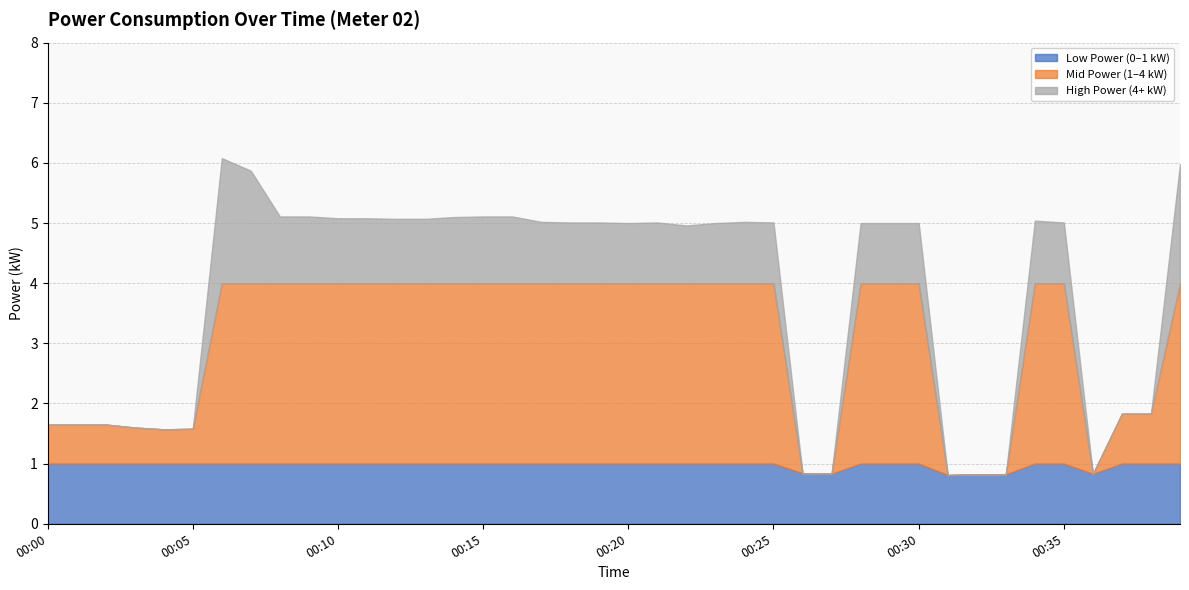

Reading left to right, transcribe all the data shown in this chart.

1.6	1.6	1.6	1.6	1.6	1.6	6.1	5.9	5.1	5.1	5.1	5.1	5.1	5.1	5.1	5.1	5.1	5.0	5.0	5.0	5.0	5.0	5.0	5.0	5.0	5.0	0.8	0.8	5.0	5.0	5.0	0.8	0.8	0.8	5.0	5.0	0.8	1.8	1.8	6.0